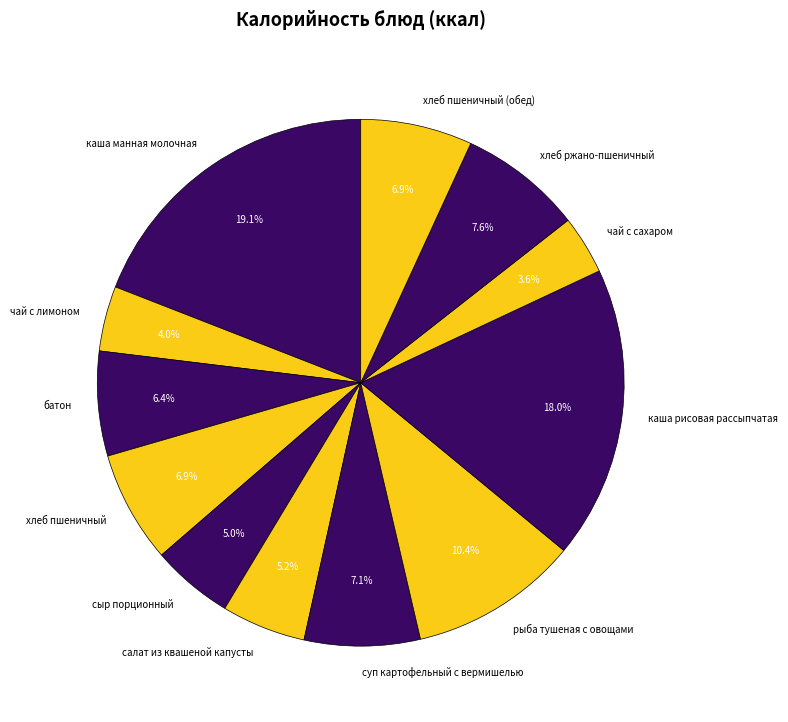

Is it true that хлеб пшеничный (обед) is 7% of the pie?

True